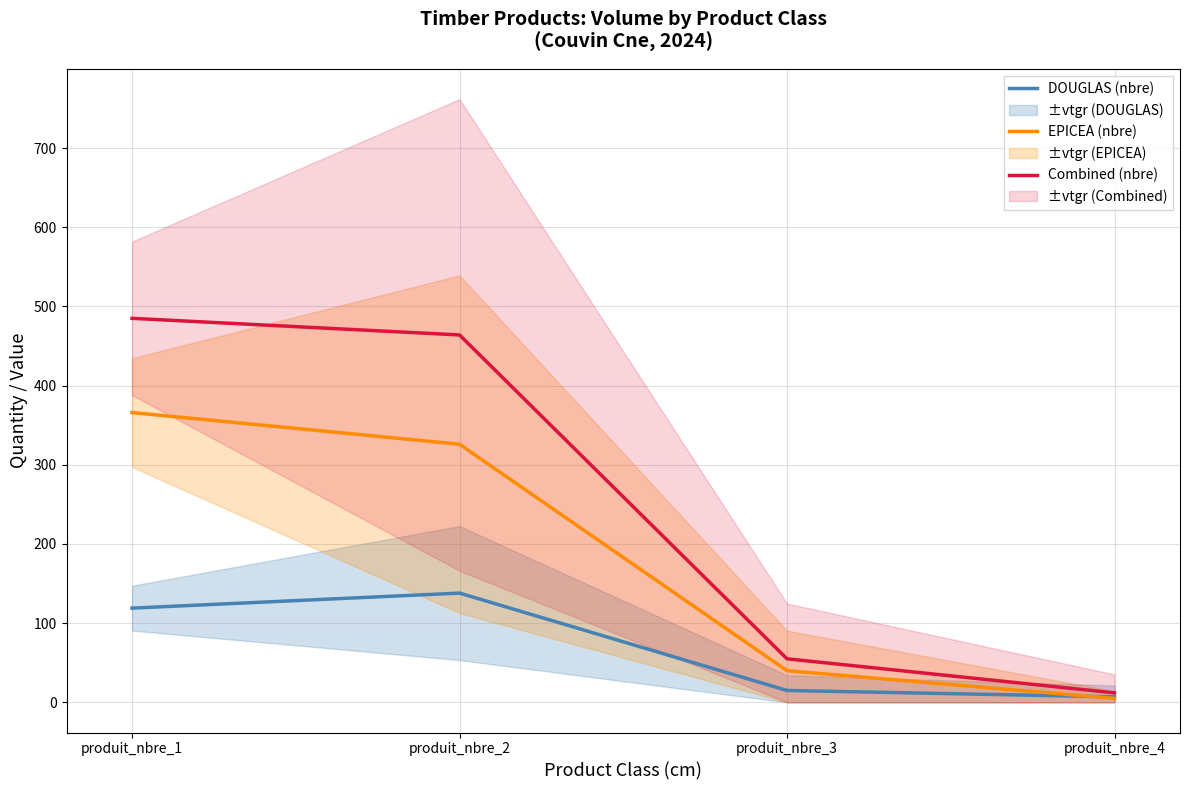

What is the difference between the second highest and minimum values in the DOUGLAS (nbre) series?

112